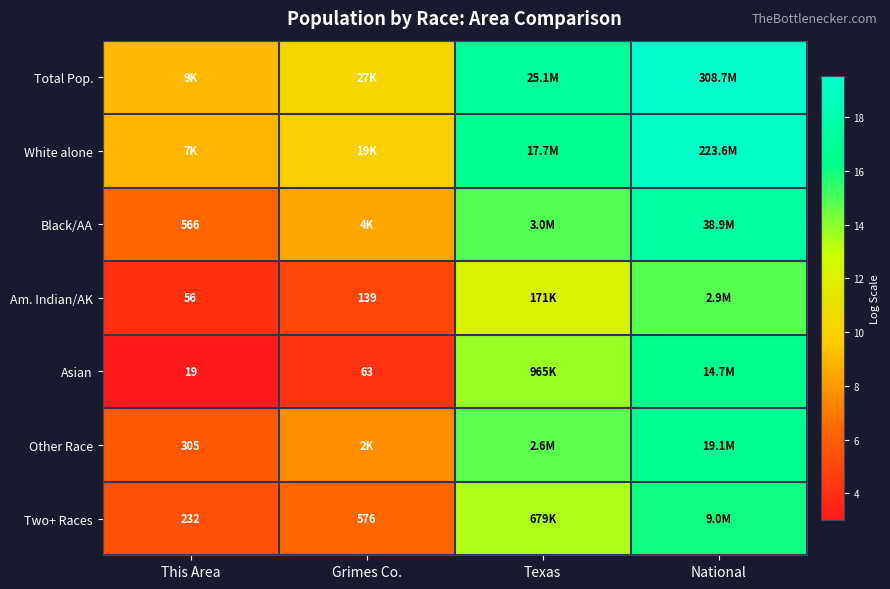

How many values in the Total Pop. series exceed 17?

2